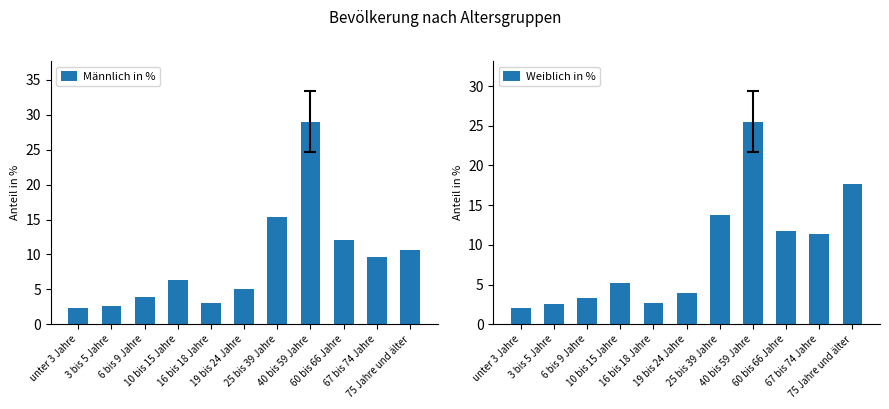

What is the difference between the Männlich in % values at 67 bis 74 Jahre and 3 bis 5 Jahre?

7.1